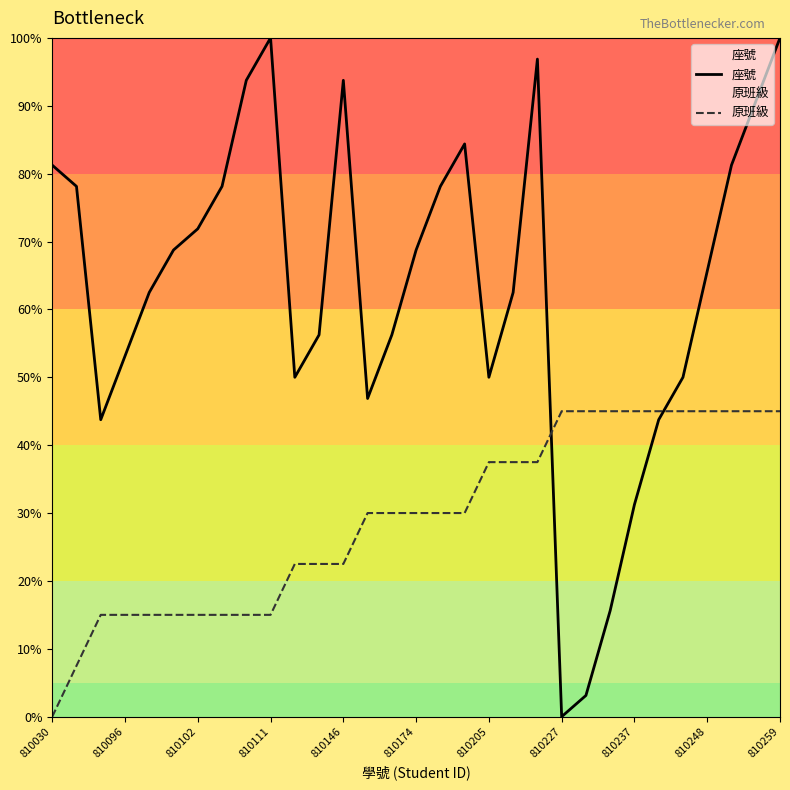

True or false: 座號 and 原班級 cross at least once.

True